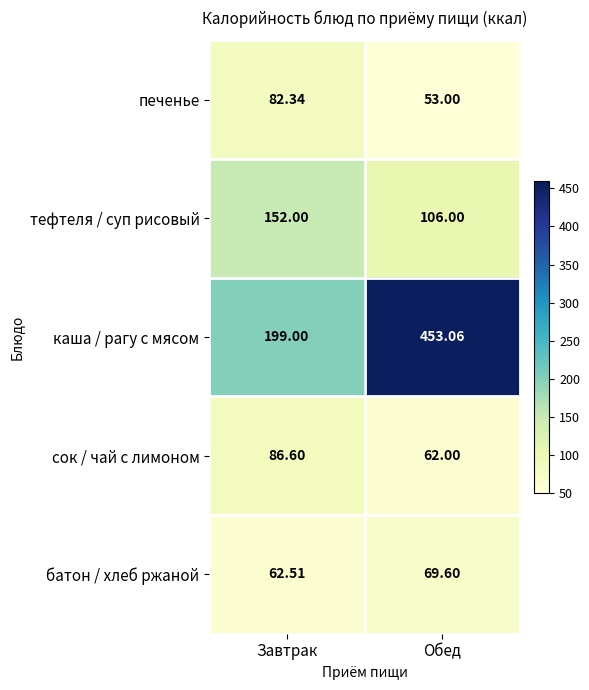

How many distinct data groups are displayed?

5